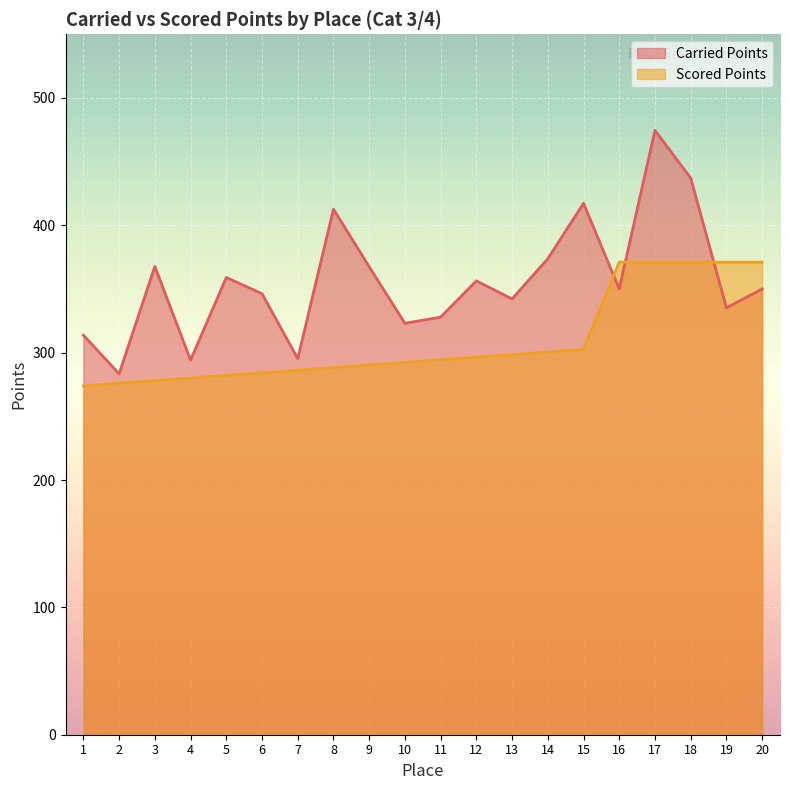

The value of Scored Points at 13 is 443.6. True or false?

False